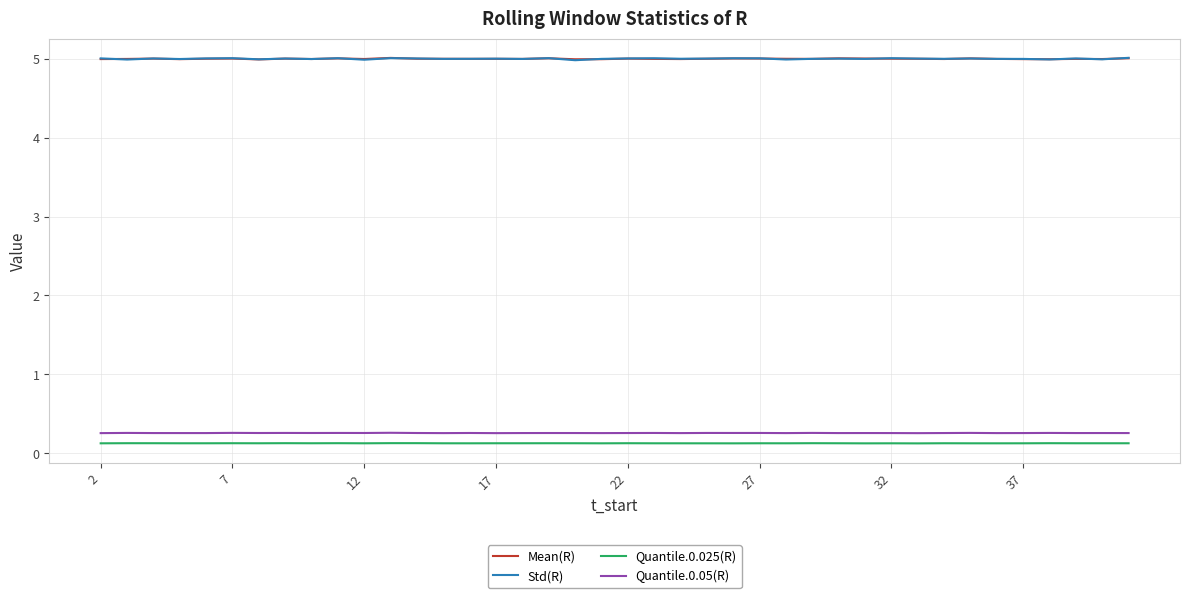

True or false: Std(R) and Quantile.0.05(R) intersect in this chart.

False